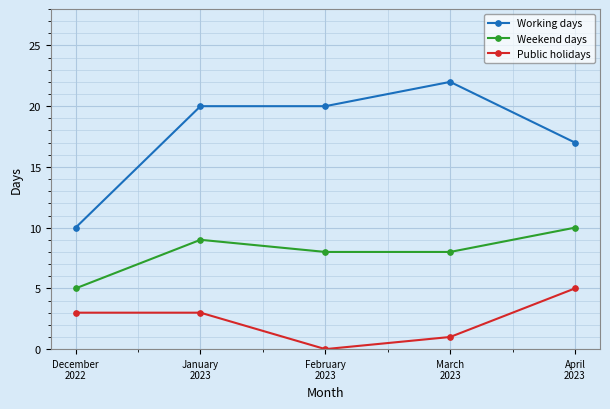

What is the sum of all Working days values?

89